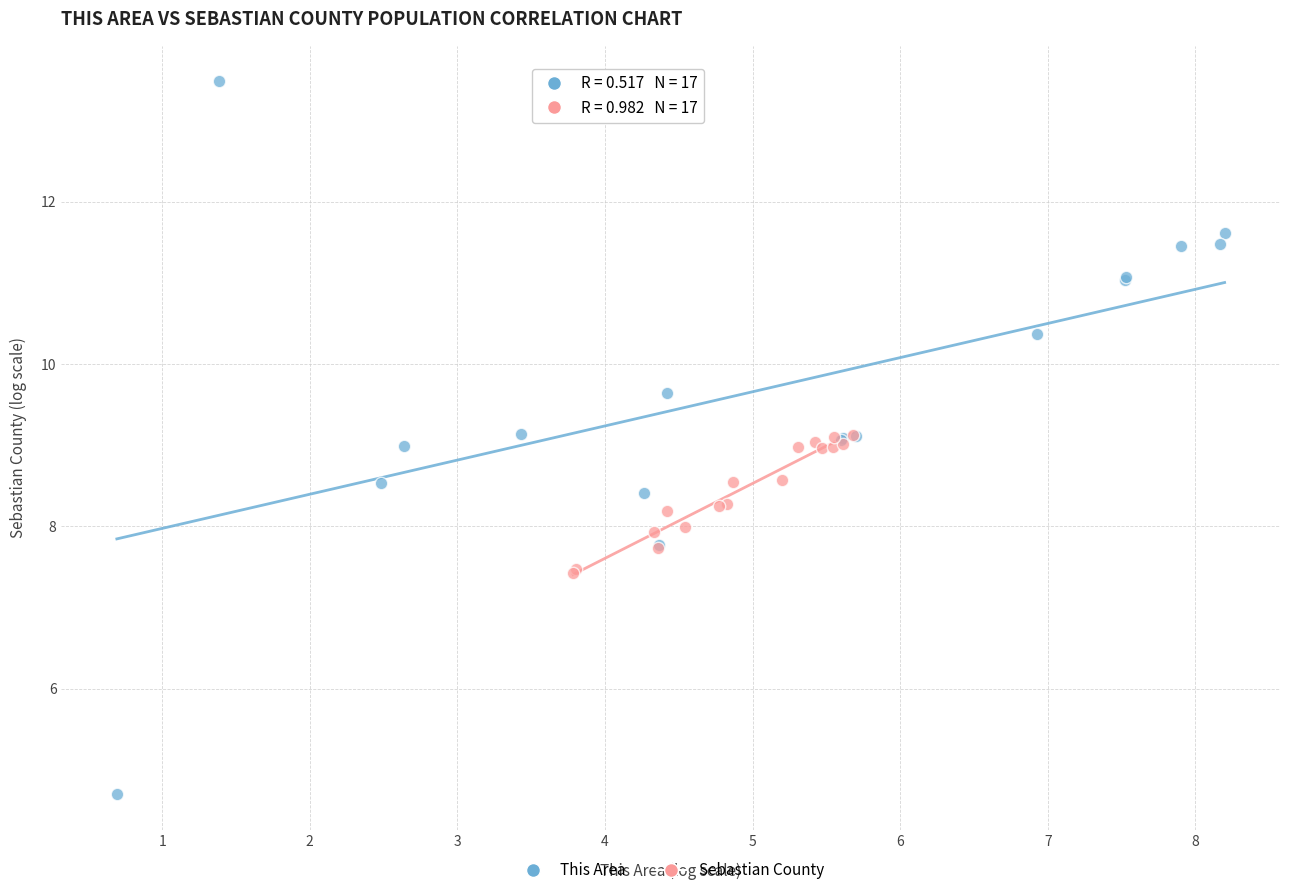

Which series reaches the minimum Y coordinate?

This Area